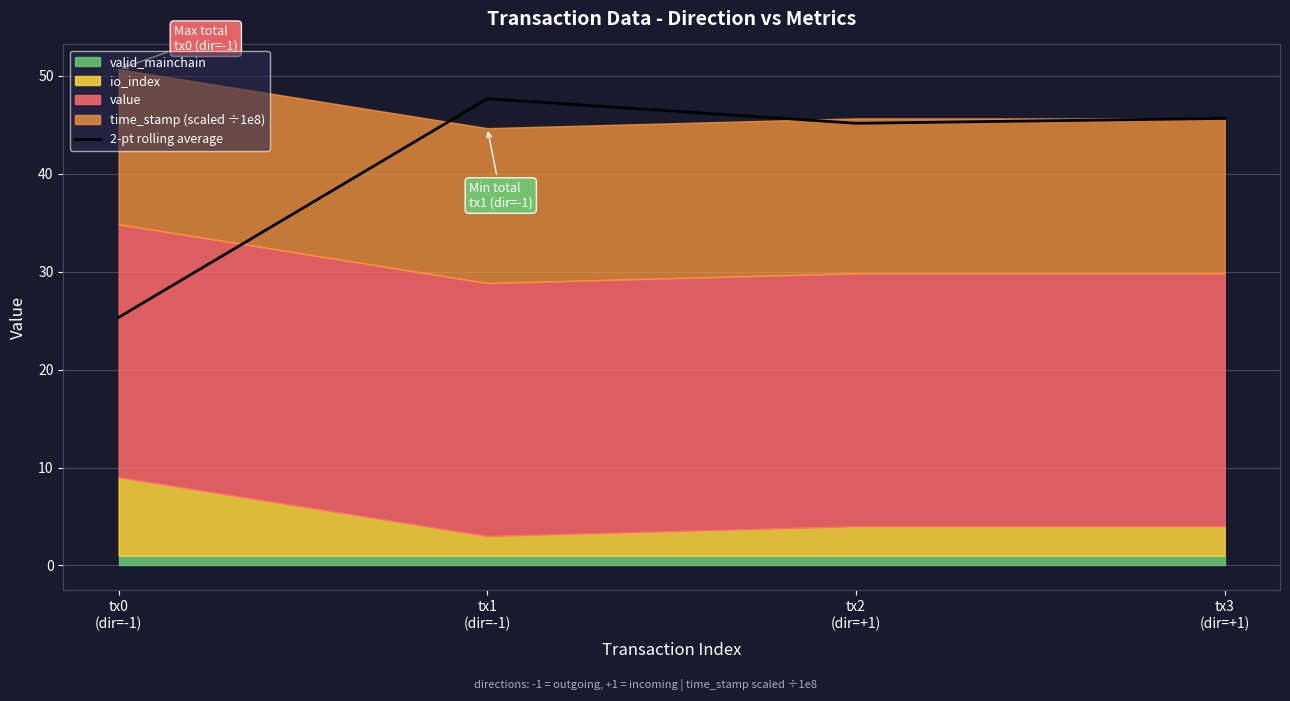

How many interior local peaks (higher than both neighbors) does the data have?

1